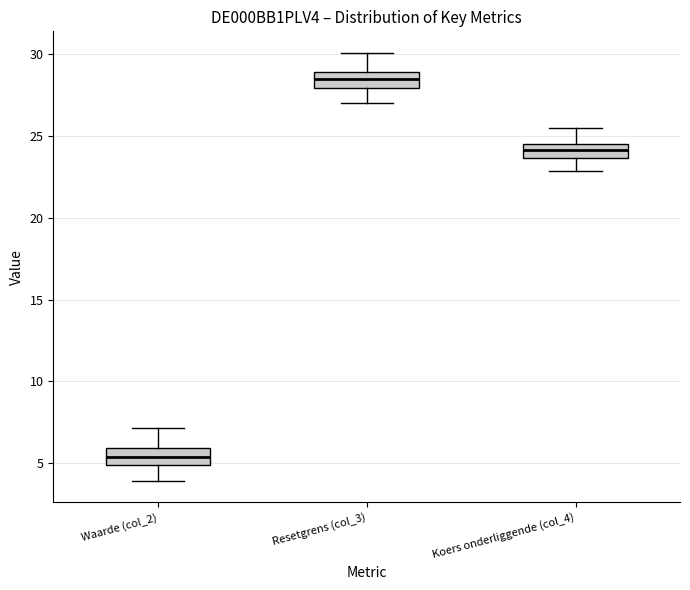

Where does the upper whisker of the box for Waarde (col_2) end on the y-axis? The values are not printed on the chart, so give them approximately, as read against the axis.

7.0